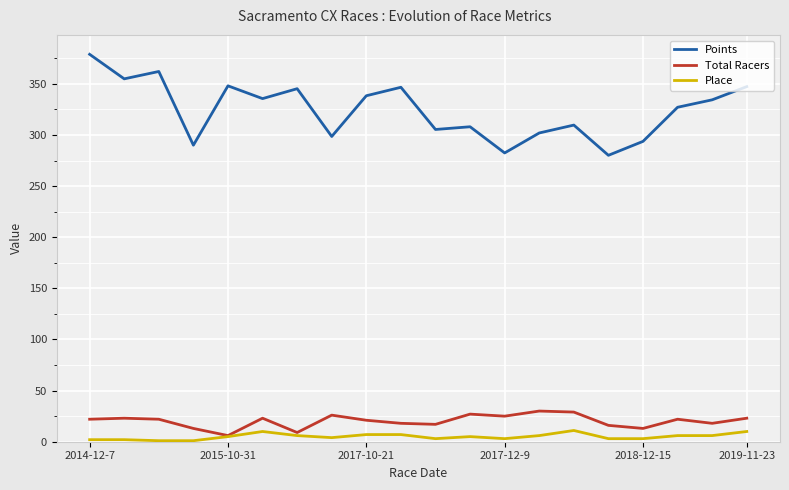

What is the minimum value shown in the chart?

1.0